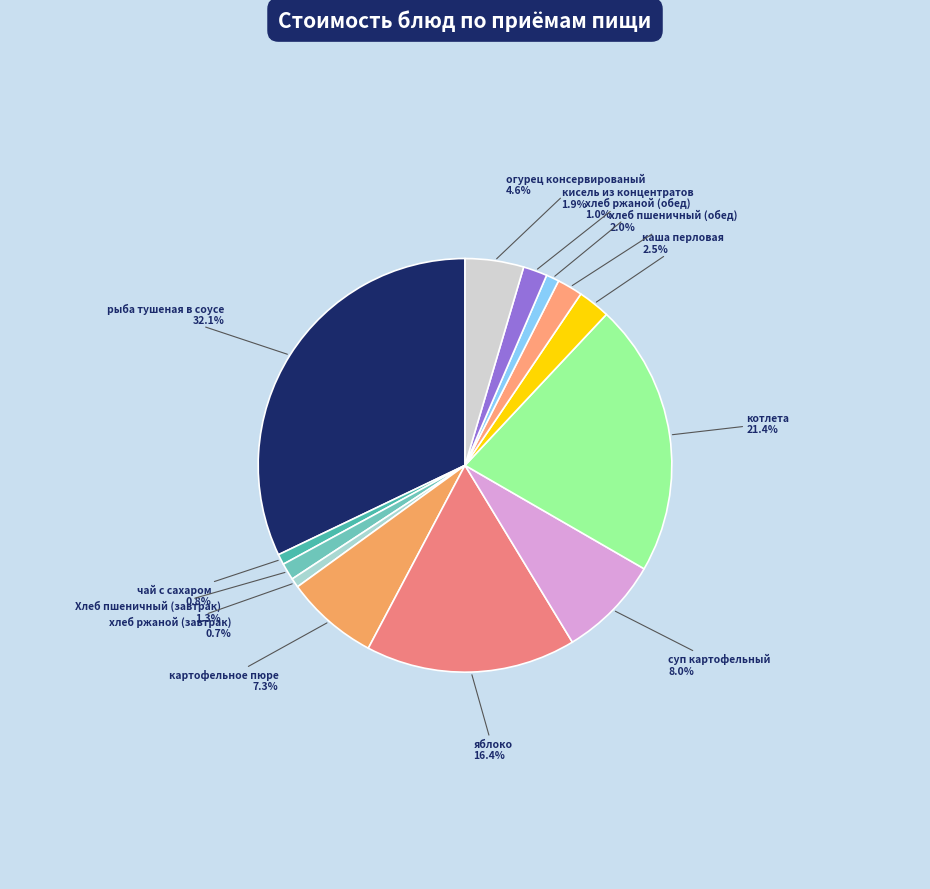

How many slices are in this pie chart?

13